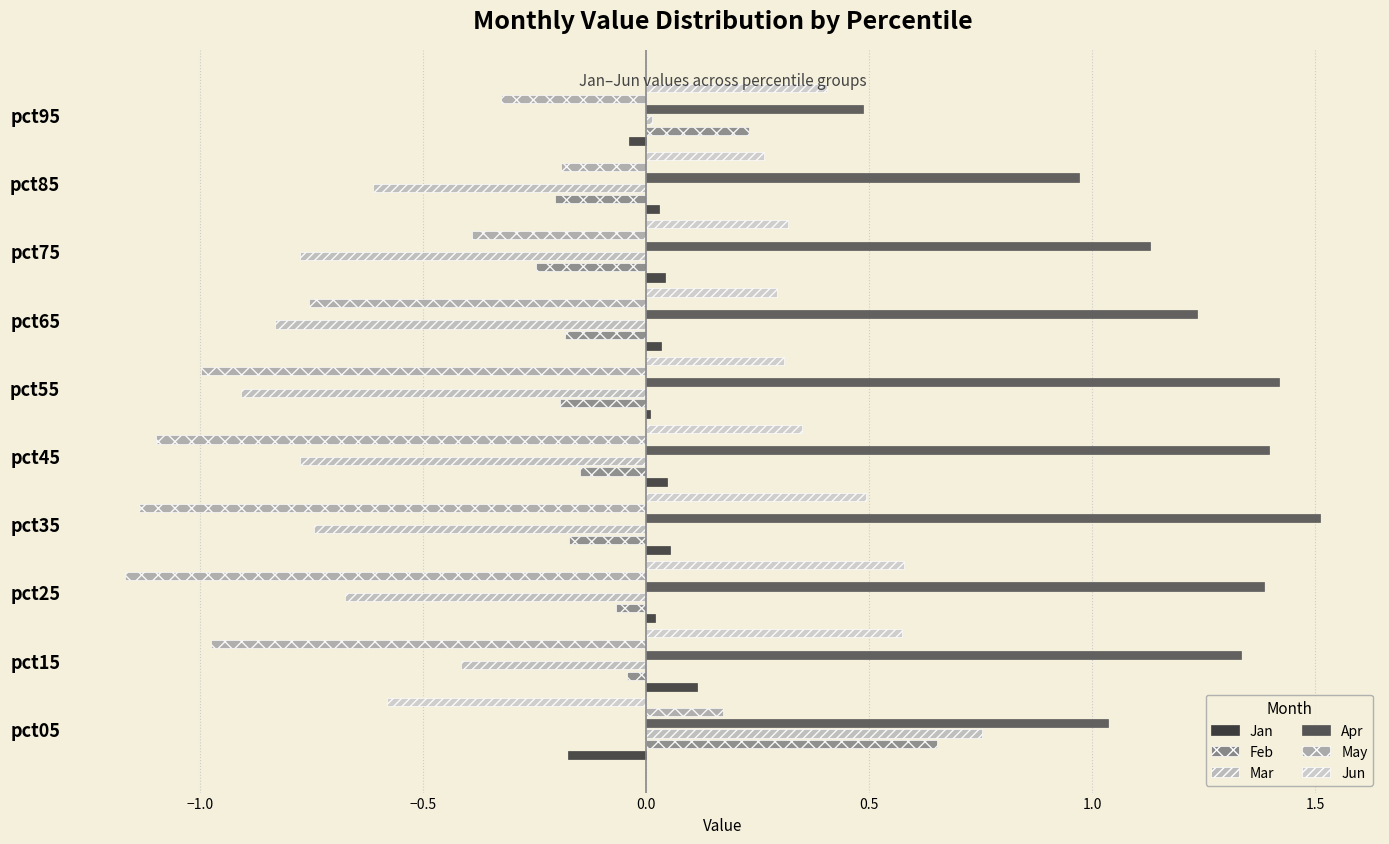

What is the sum of all Jun values?

3.0